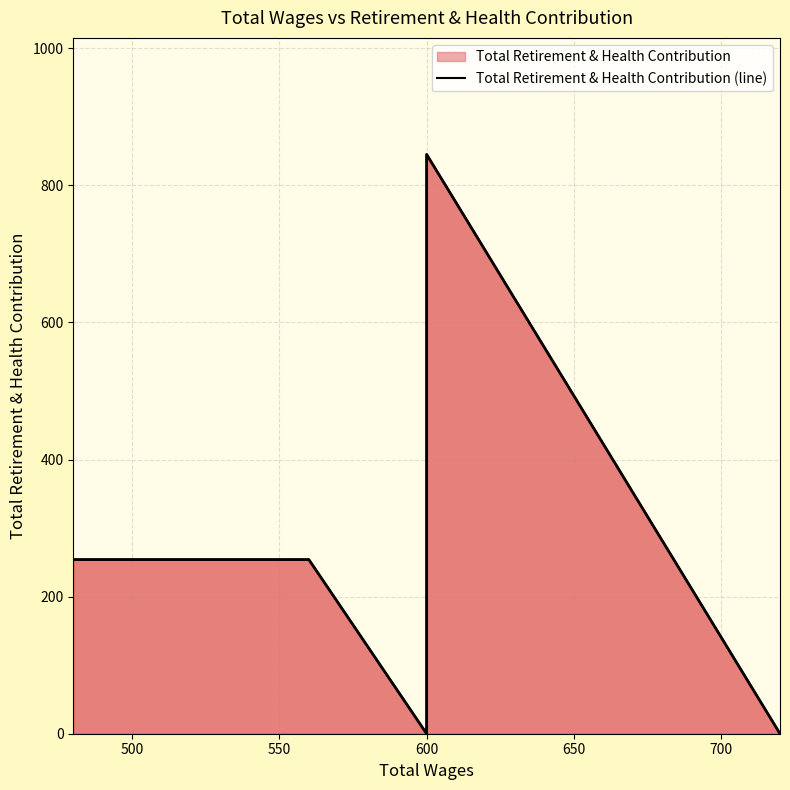

Reading left to right, extract all data points from this chart.

254	254	0	845	0